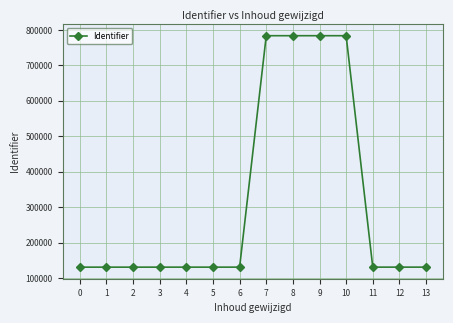

True or false: there are more than 0 points higher than both neighbors.

True